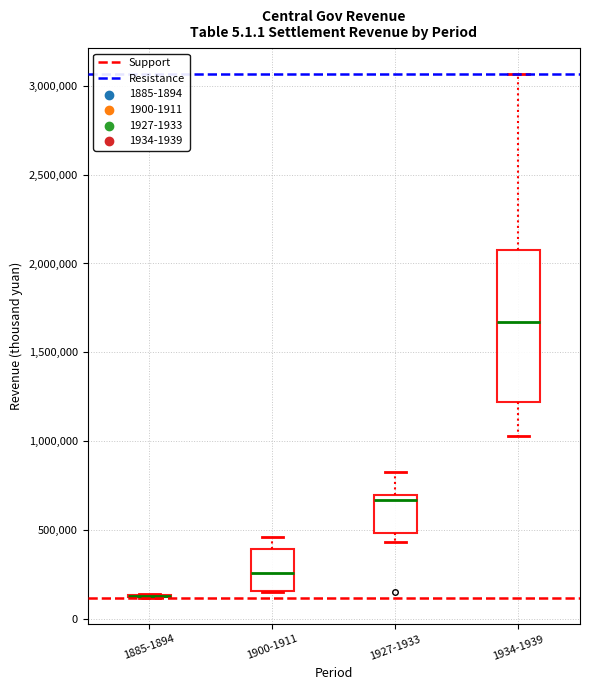

Reading left to right, transcribe this box plot: for each box, give where its median line is, the range the box spans, and where its two whiskers end, as read against the y-axis. The values are not printed on the chart, so give them approximately, as read against the axis.

1885-1894: box collapsed to a line at 150000, whiskers 100000 to 150000
1900-1911: median 250000, box 150000 to 400000, whiskers 150000 to 450000
1927-1933: median 650000, box 500000 to 700000, whiskers 450000 to 850000
1934-1939: median 1650000, box 1200000 to 2050000, whiskers 1050000 to 3050000